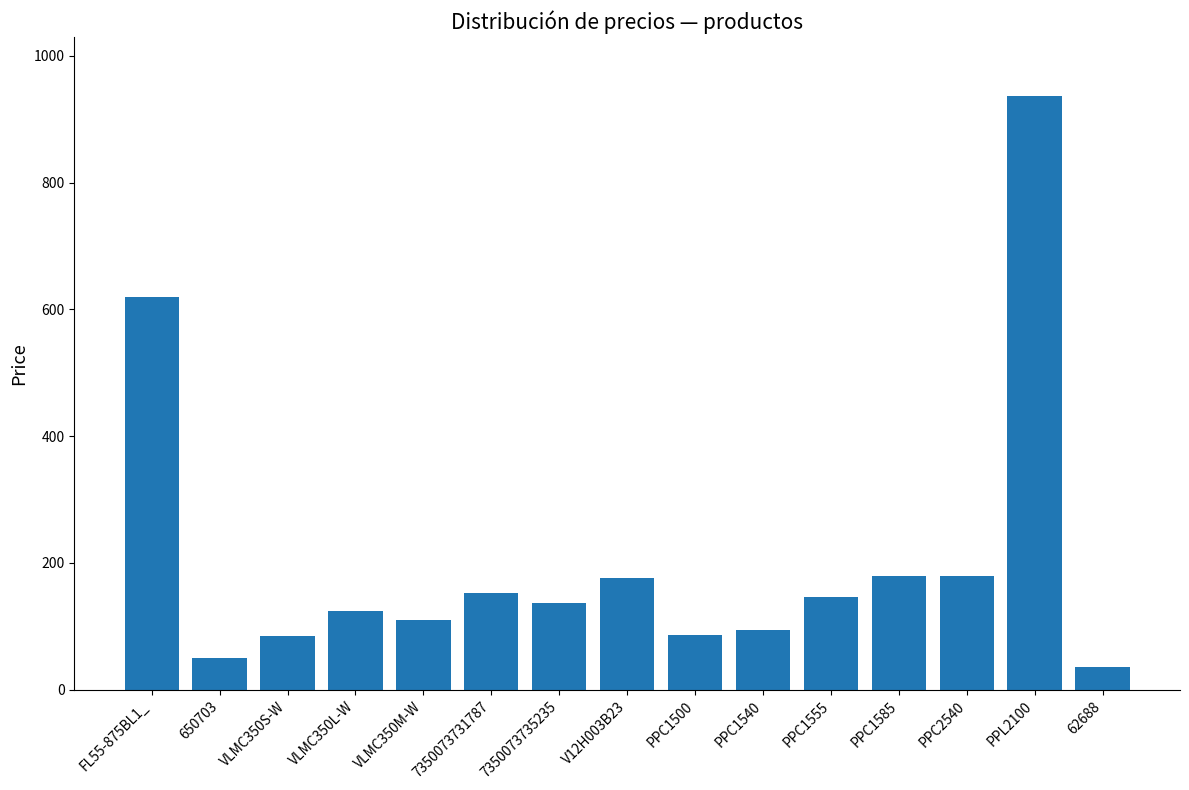

True or false: the data shows 34.5 at VLMC350L-W.

False